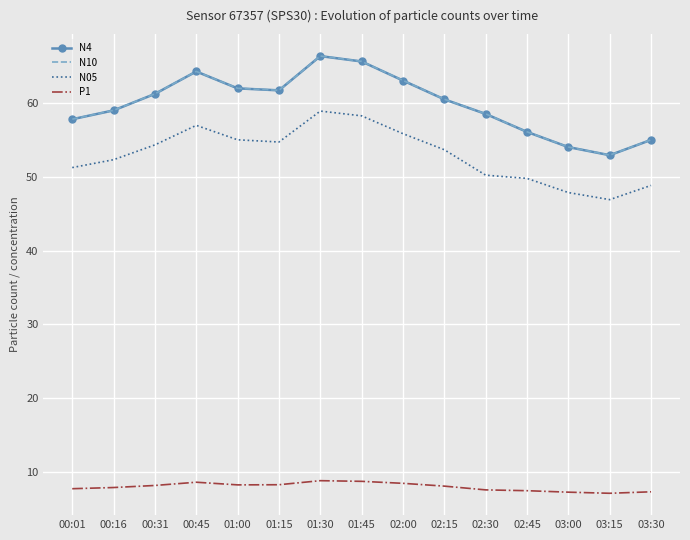

Is it true that N10 equals 115.0 at 01:45?

False